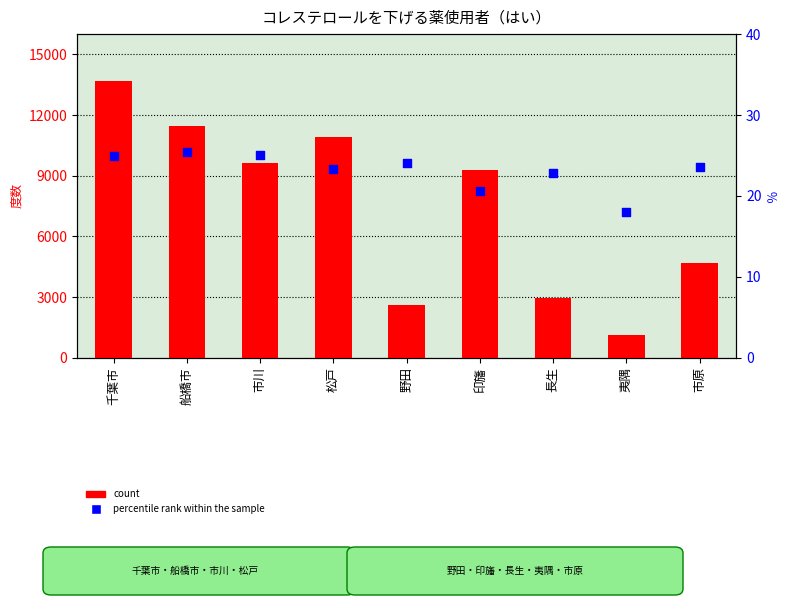

At how many categories does at least one series exceed 11738?

1